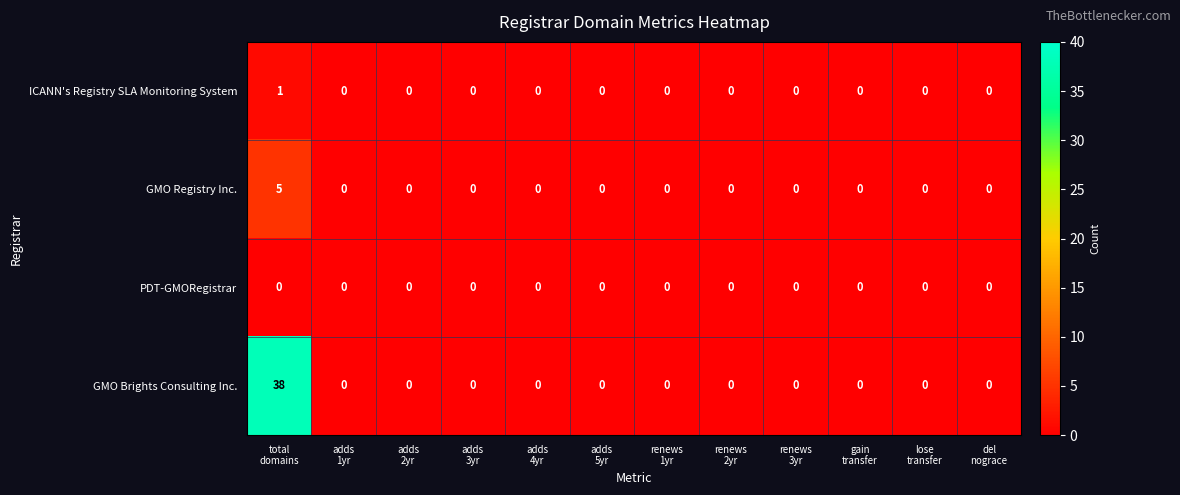

What is the sum of all GMO Registry Inc. values?

5